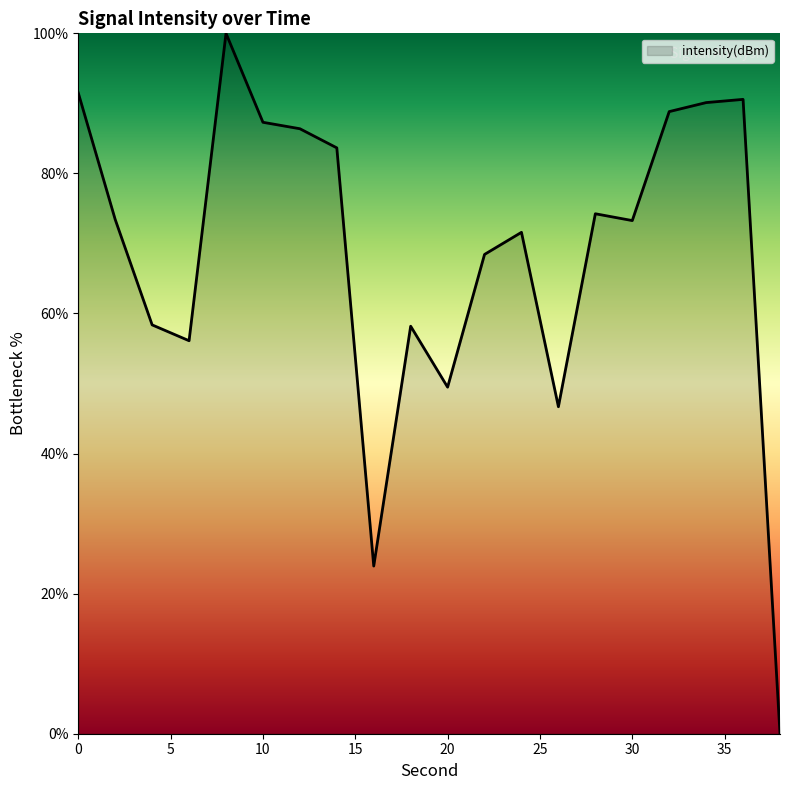

What is the maximum value shown in the chart?

100.0